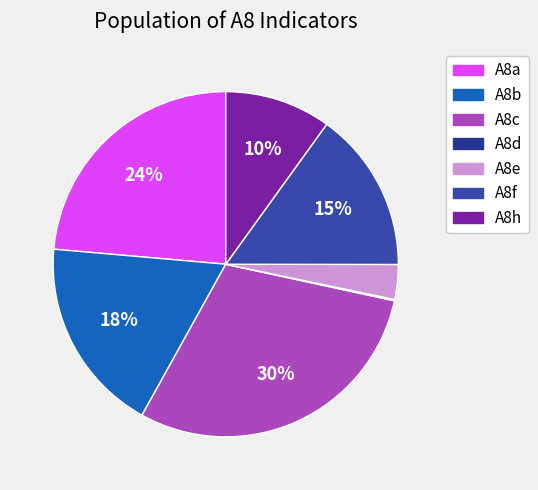

How many slices are in this pie chart?

7